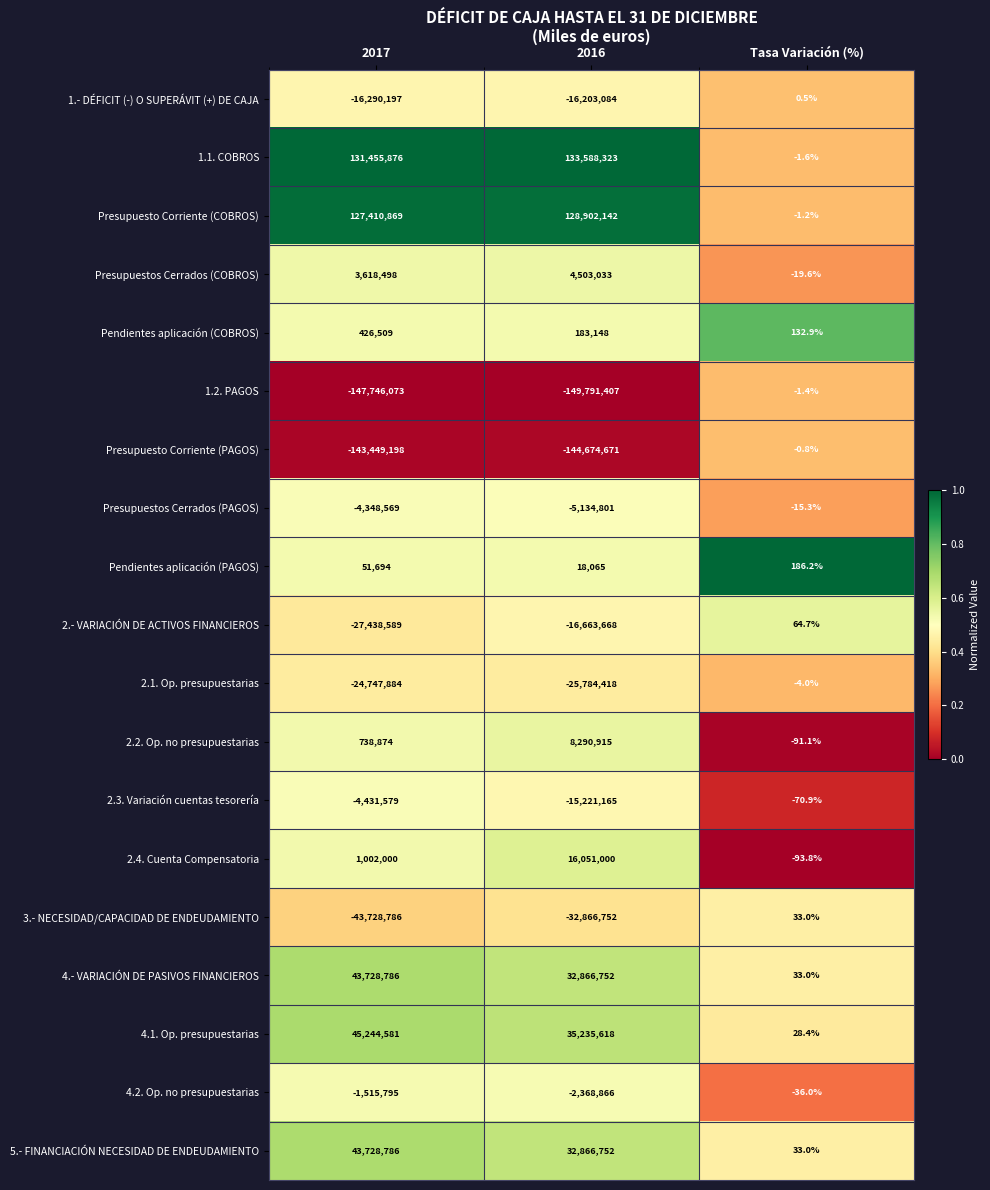

Where is Presupuestos Cerrados (PAGOS) nearest to the value -2567408?

2017